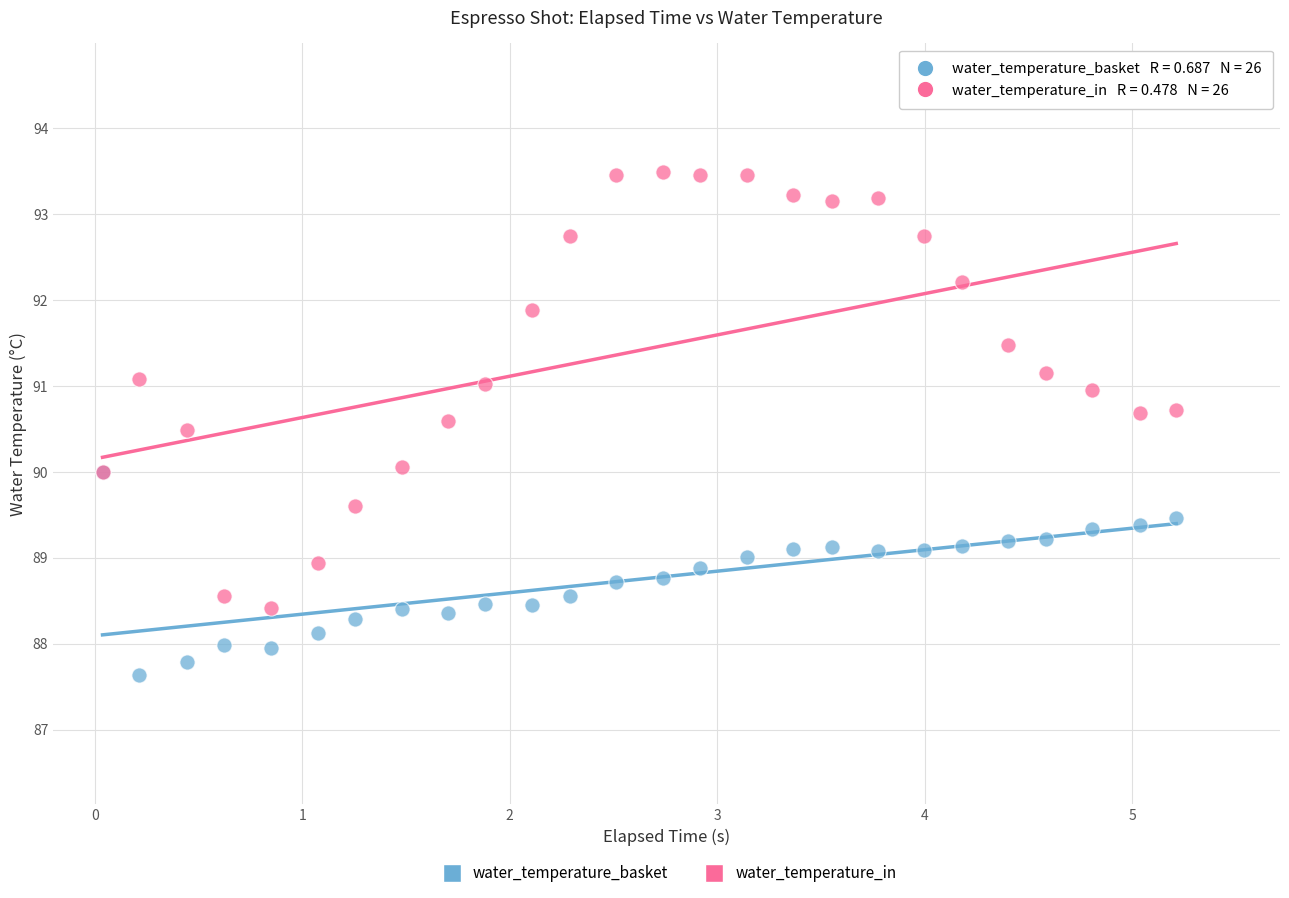

What are all the series names shown in the legend?

water_temperature_basket, water_temperature_in